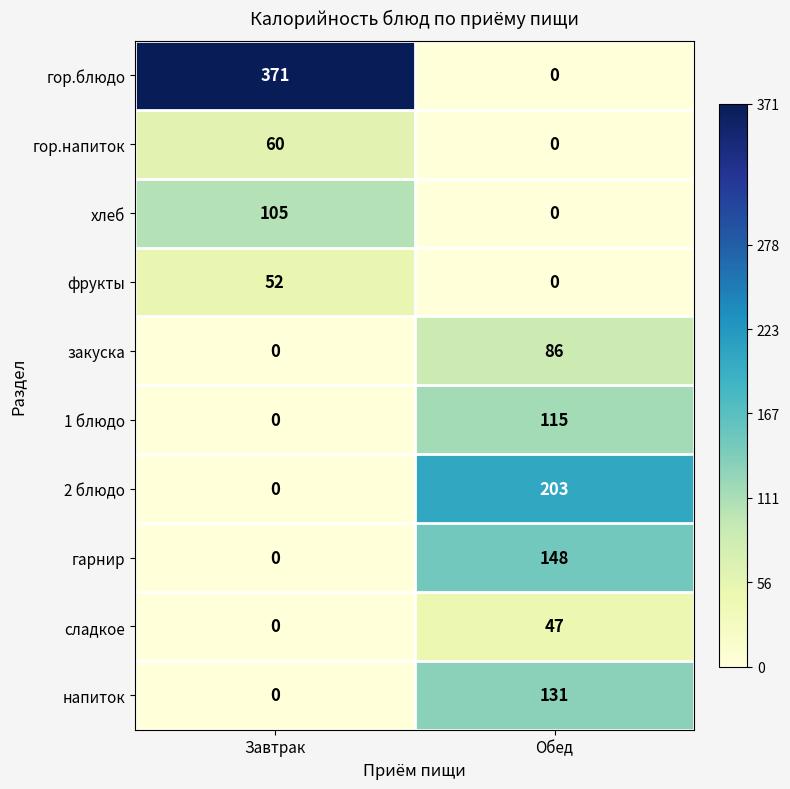

What is the difference between the сладкое values at Обед and Завтрак?

47